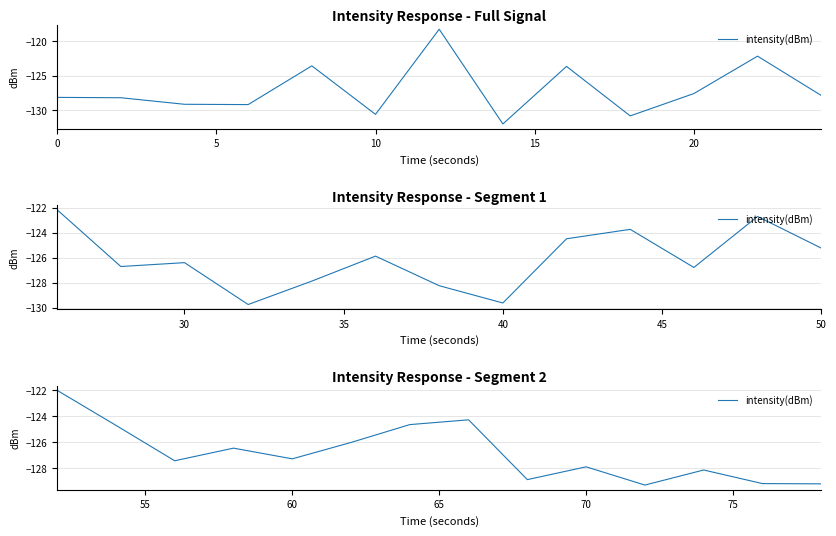

What is the average value?

-126.8